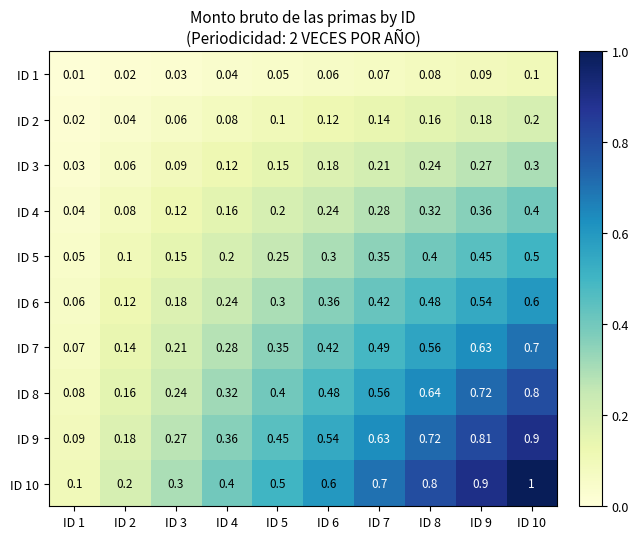

Is the value of ID 3 at ID 10 greater than the value of ID 7 at ID 9?

No